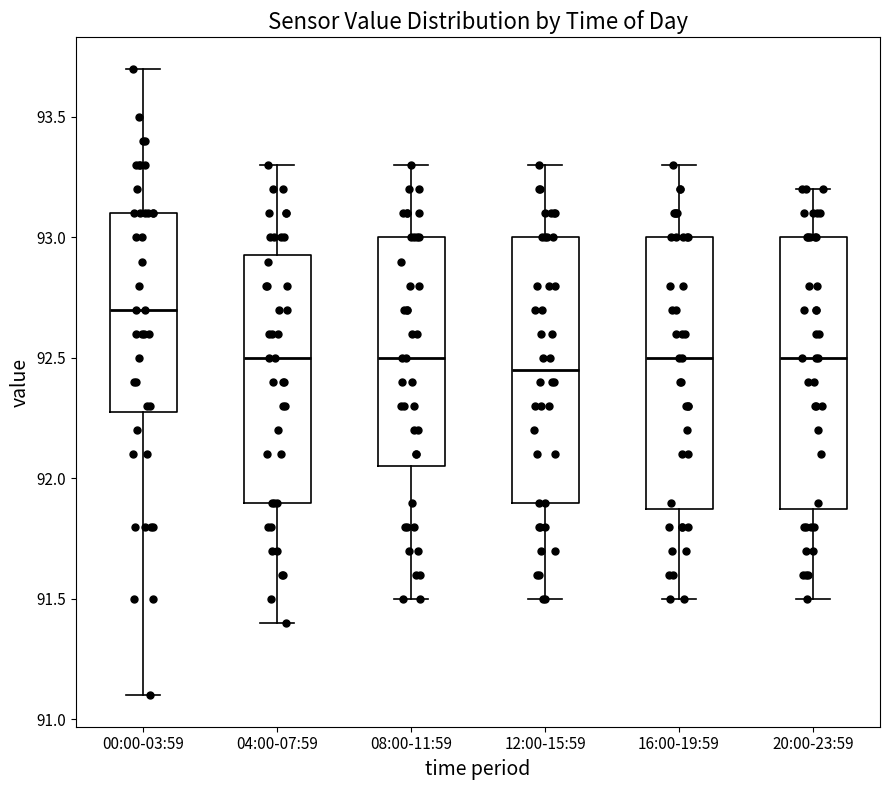

Where does the lower whisker of the box for 04:00-07:59 end on the y-axis? The values are not printed on the chart, so give them approximately, as read against the axis.

91.40